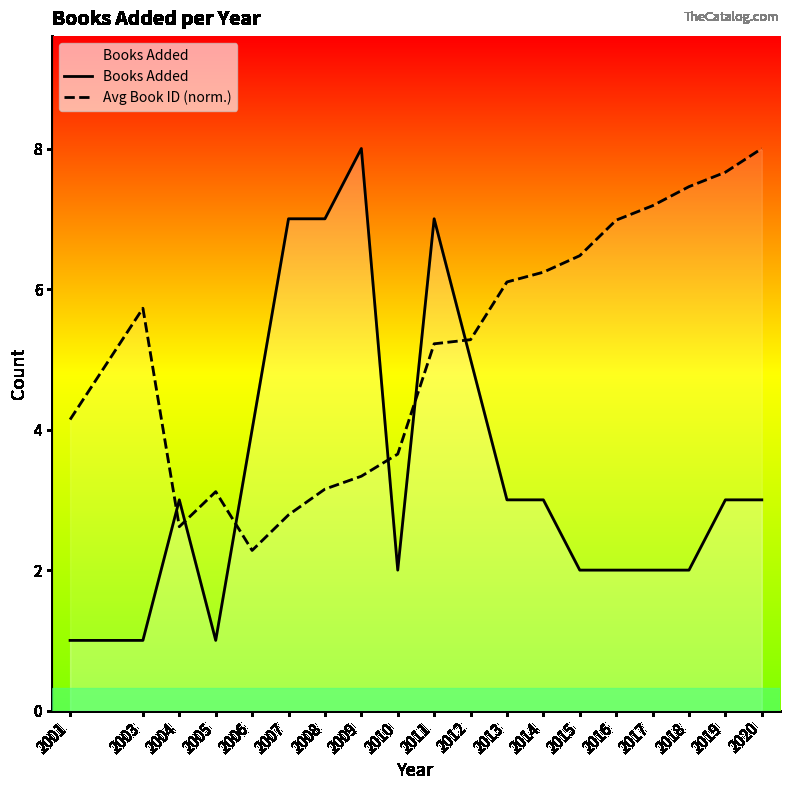

The Books Added series shows 7.0 at 2008. True or false?

True